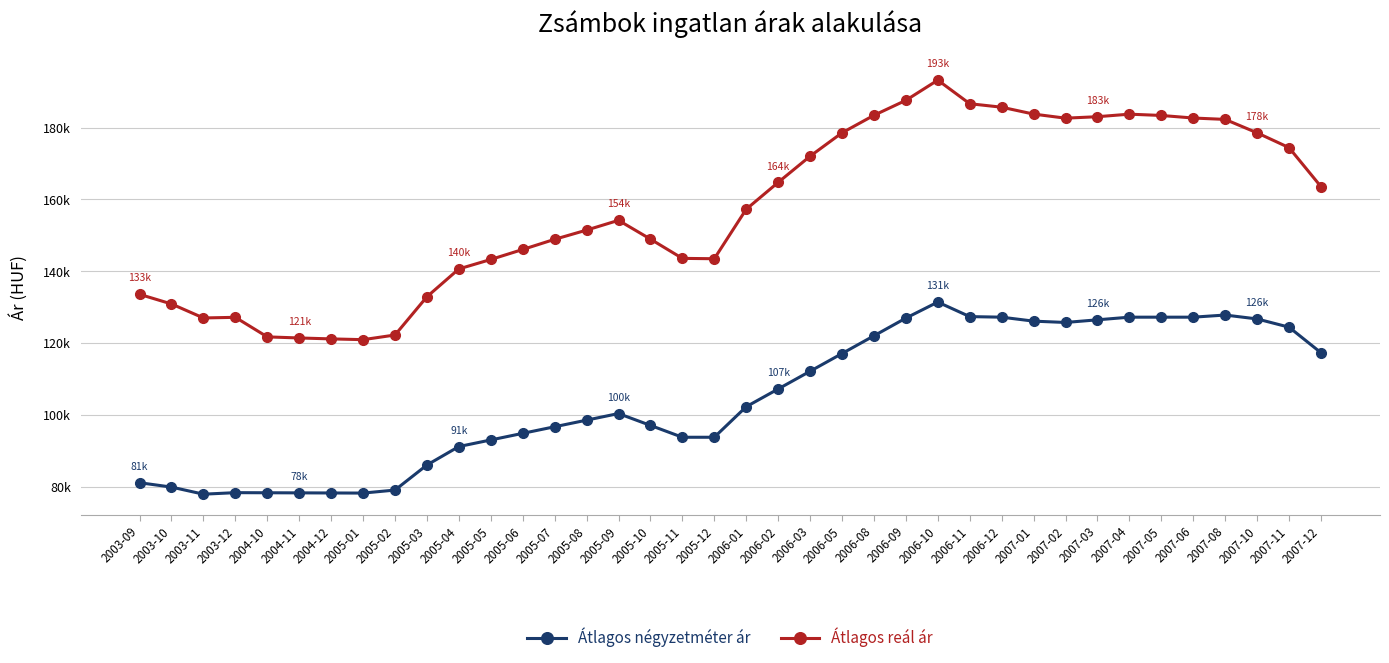

True or false: Átlagos négyzetméter ár and Átlagos reál ár intersect in this chart.

False